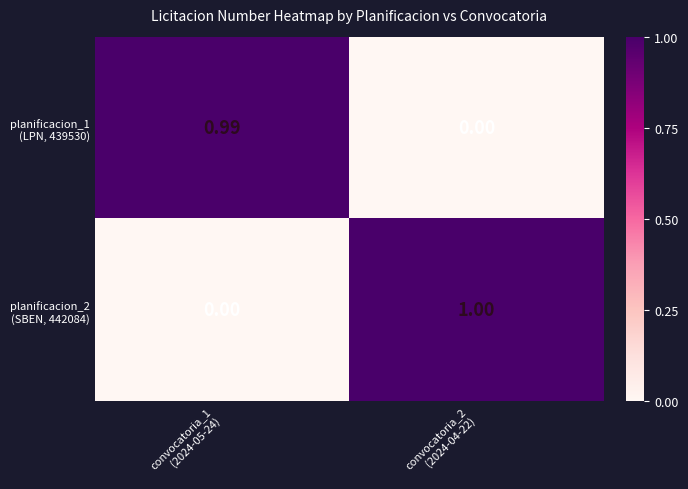

How many distinct data groups are displayed?

2